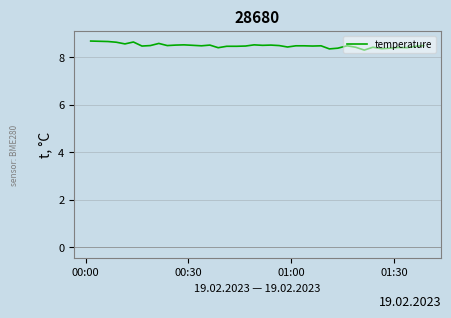

What is the smallest value displayed?

8.3